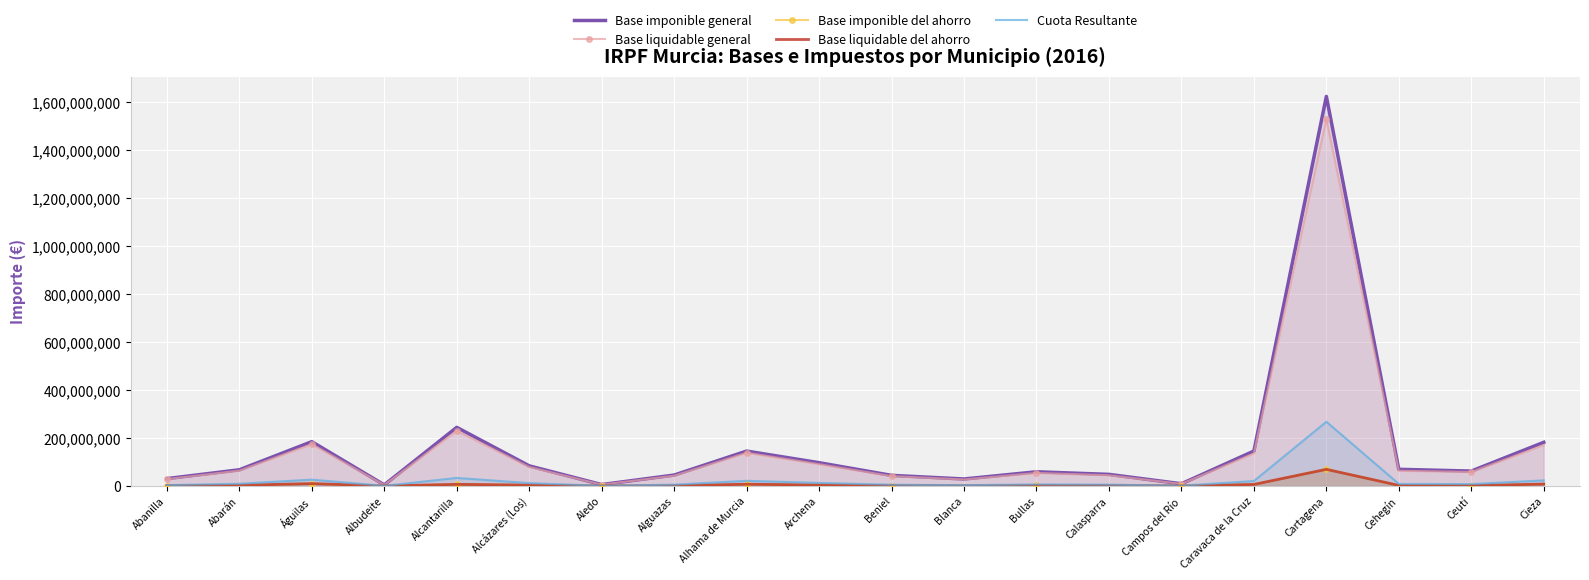

What are all the series names shown in the legend?

Base imponible general, Base liquidable general, Base imponible del ahorro, Base liquidable del ahorro, Cuota Resultante